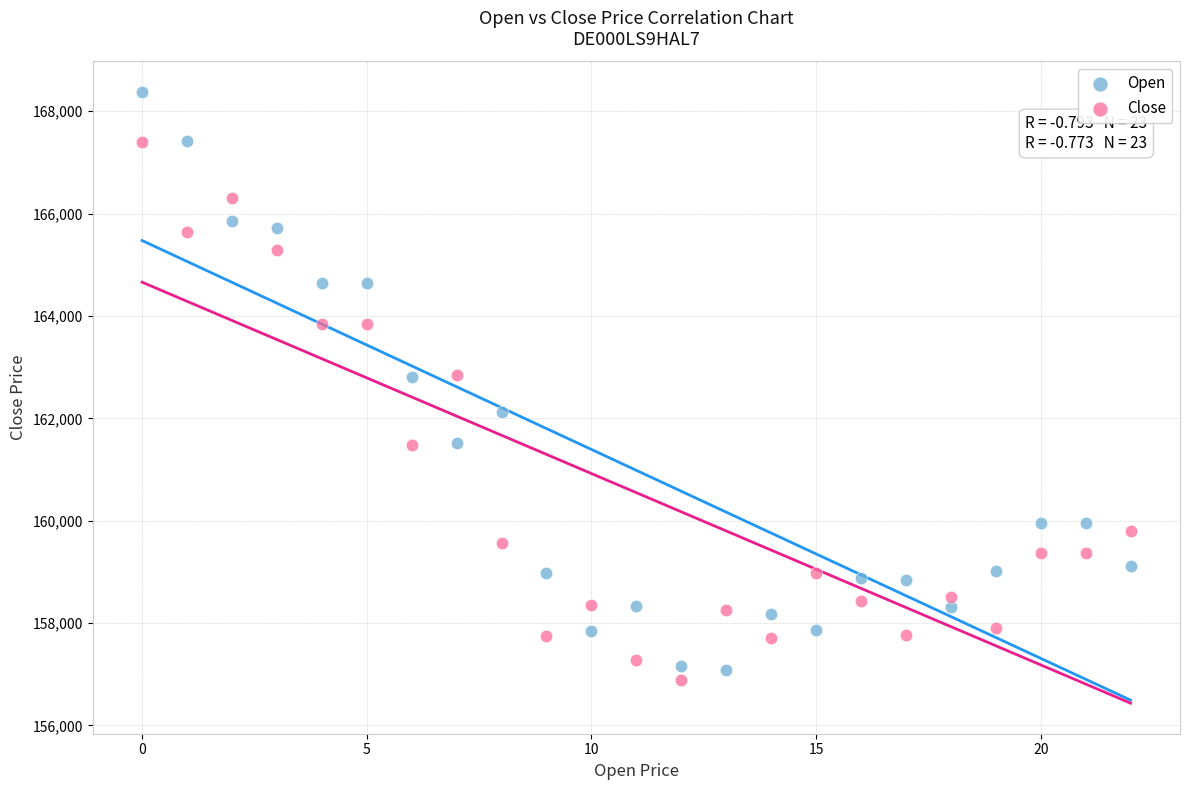

Which series has the widest spread of Y values?

Open